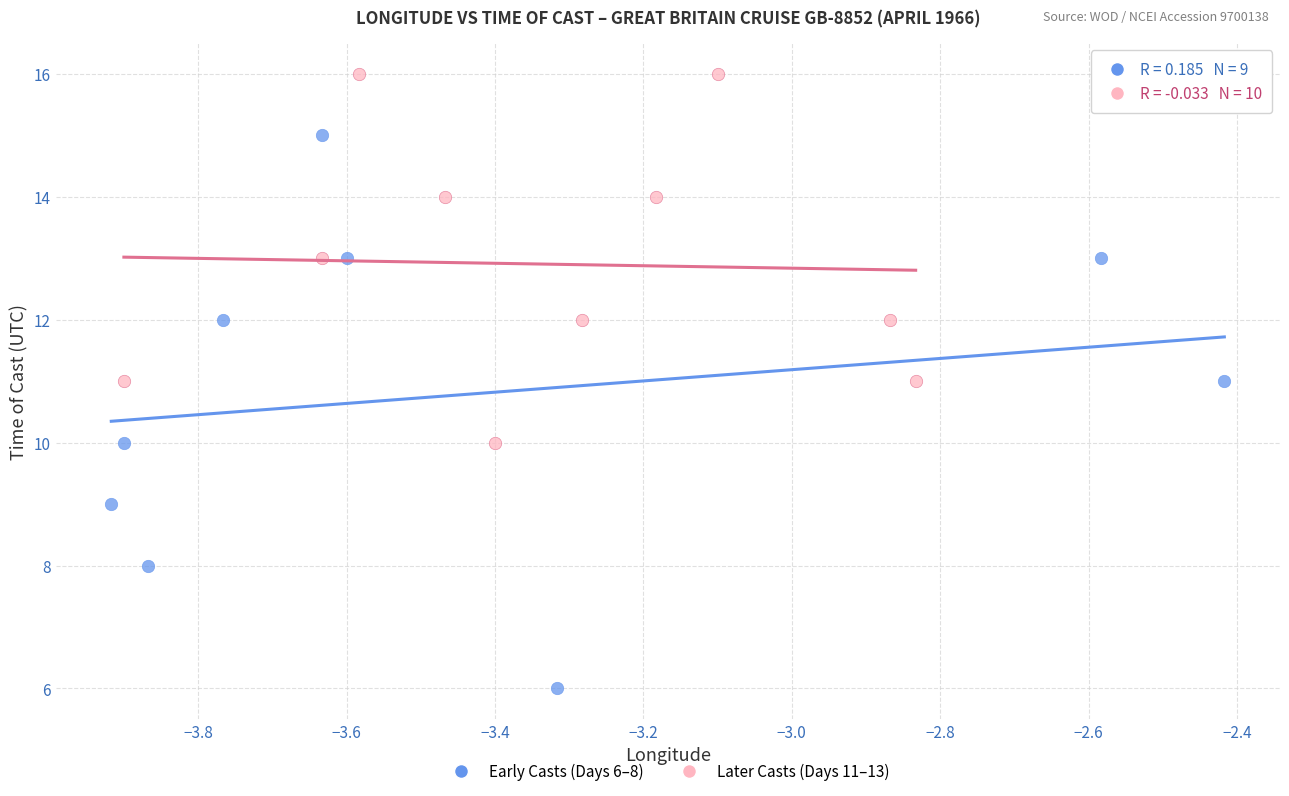

Which series contains the lowest Y value?

Early Casts (Days 6–8)